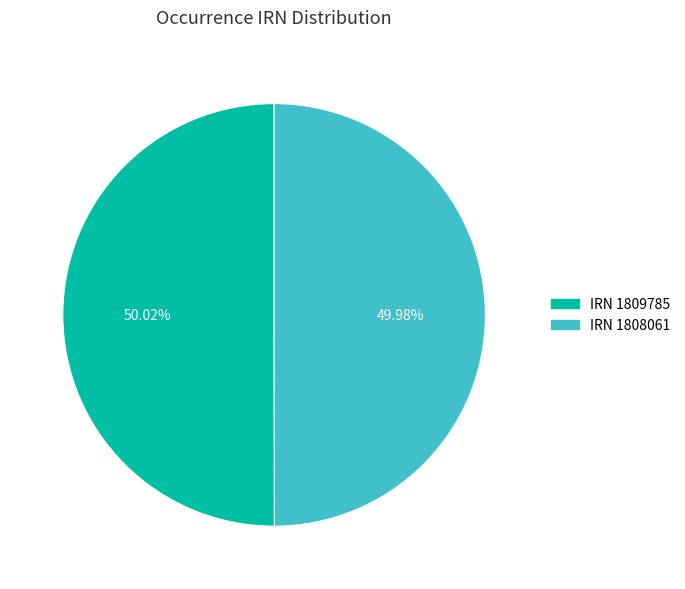

Is there any slice that represents more than half of the pie?

Yes